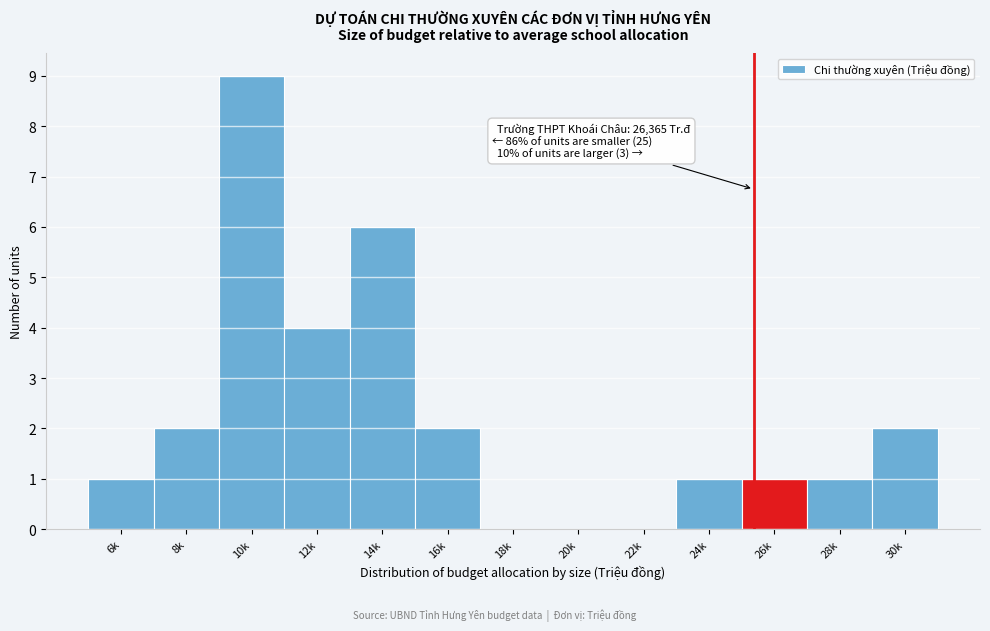

Reading left to right, transcribe all the data shown in this chart.

6k=1	8k=2	10k=9	12k=4	14k=6	16k=2	18k=0	20k=0	22k=0	24k=1	26k=1	28k=1	30k=2